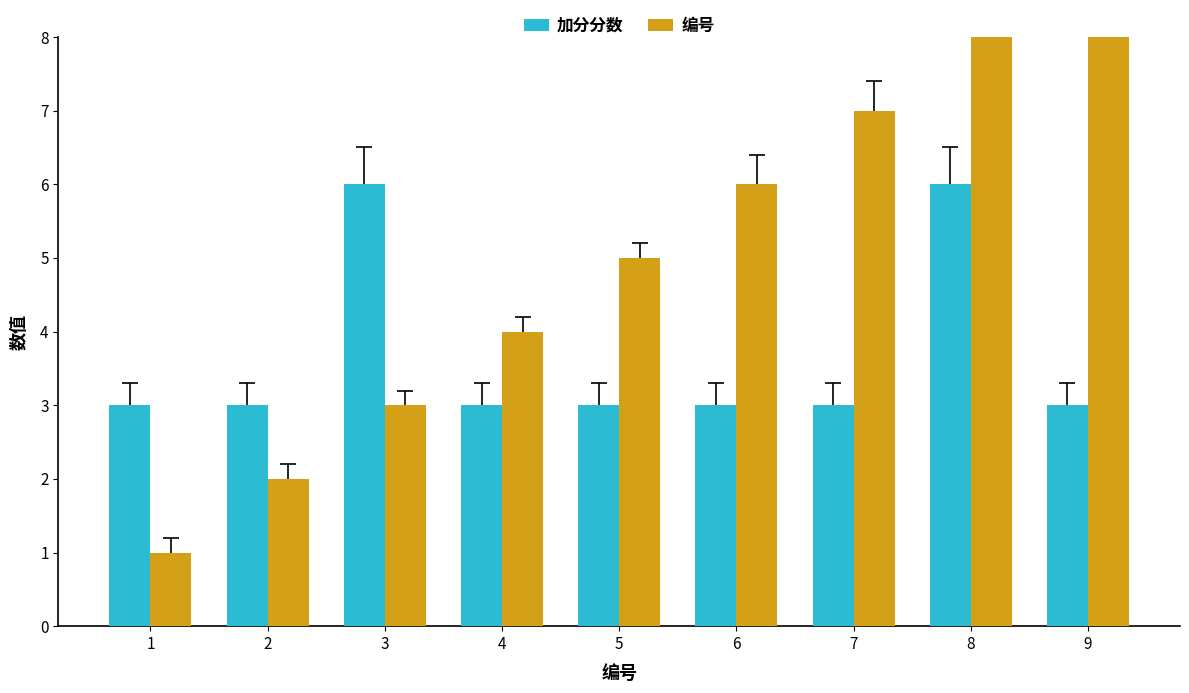

Reading left to right, extract all data points from this chart.

加分分数: 1=3	2=3	3=6	4=3	5=3	6=3	7=3	8=6	9=3
编号: 1=1	2=2	3=3	4=4	5=5	6=6	7=7	8=8	9=9